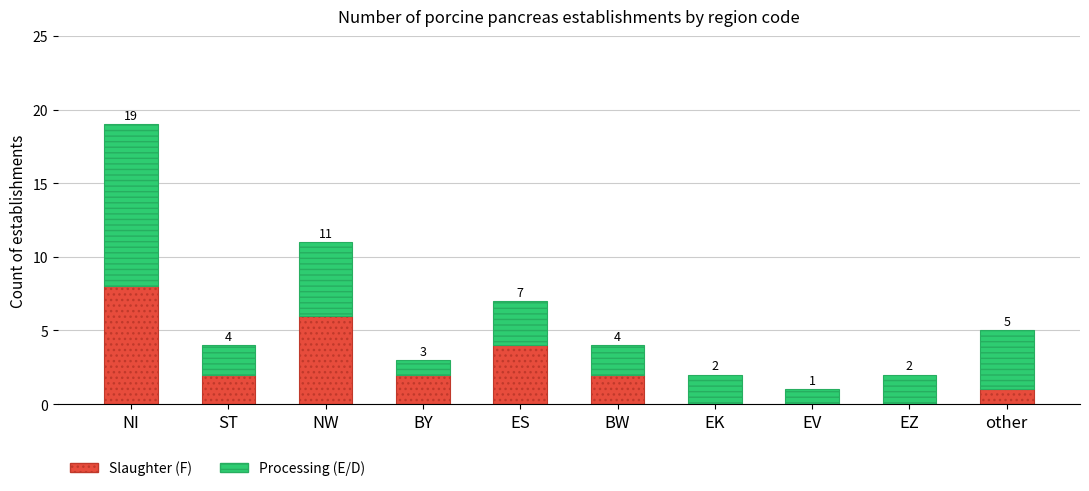

Reading right to left, transcribe the values for Slaughter (F).

other=1	EZ=0	EV=0	EK=0	BW=2	ES=4	BY=2	NW=6	ST=2	NI=8